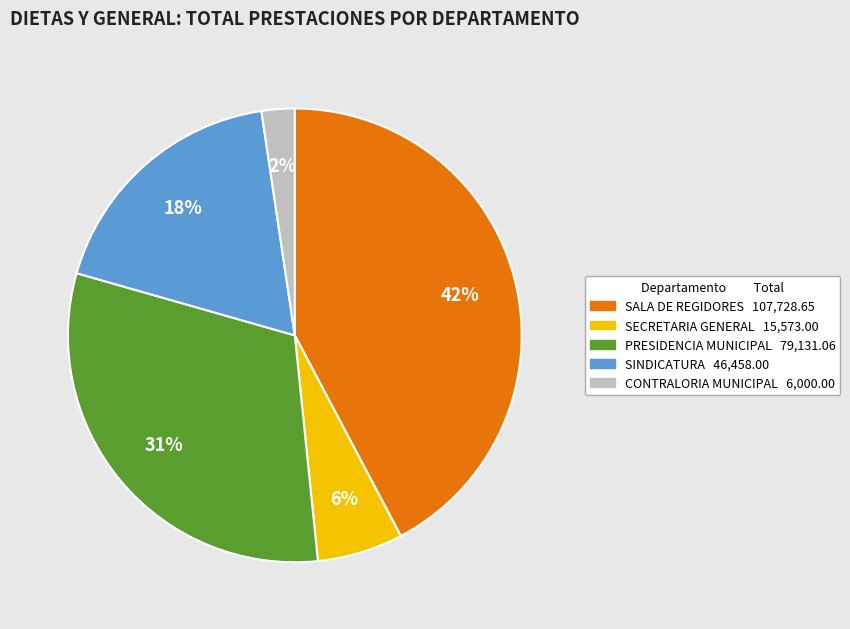

To the nearest percent, what is the difference between the largest and smallest slice percentages?

40%